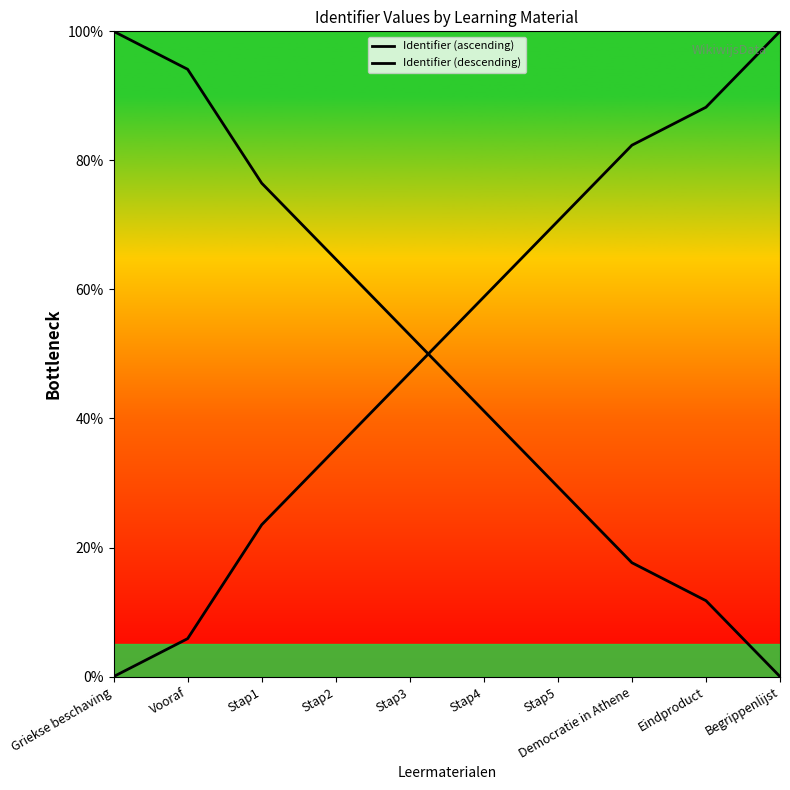

What is the difference between the maximum and minimum values in the Identifier (descending) series?

1.0